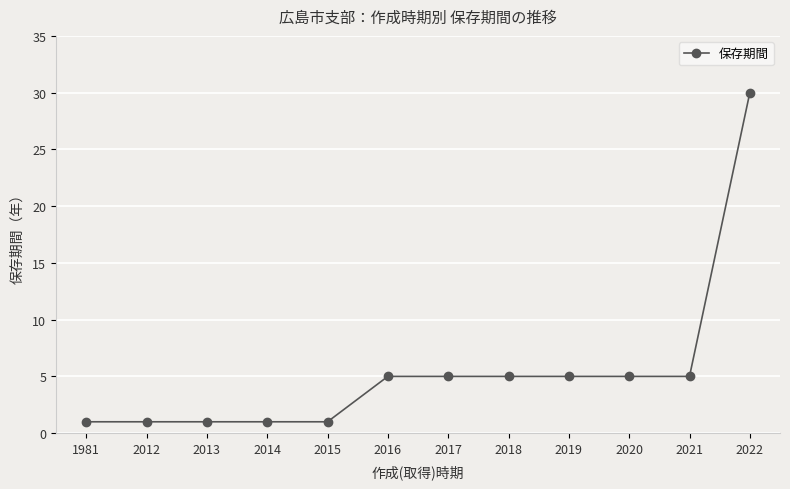

Which label corresponds to the largest value in the chart?

2022